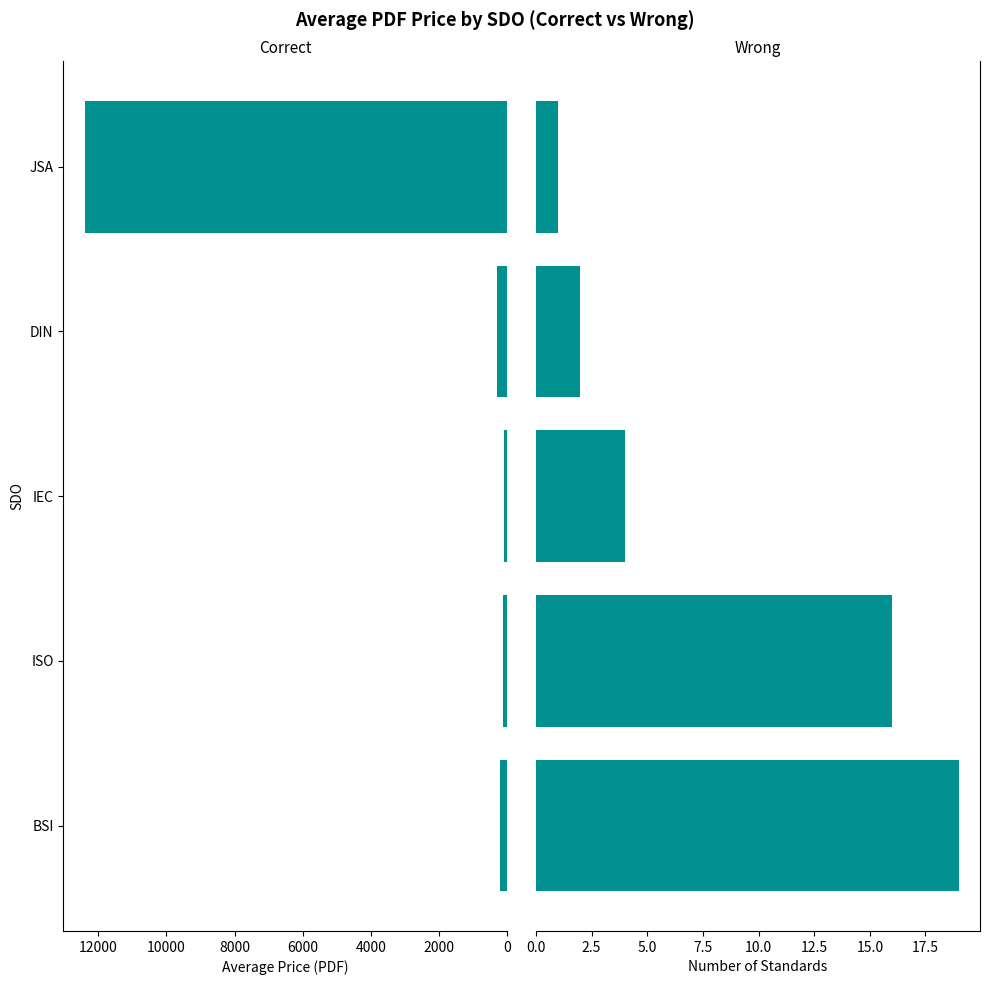

What is the difference between the second highest and minimum values in the Count of Standards series?

15.0